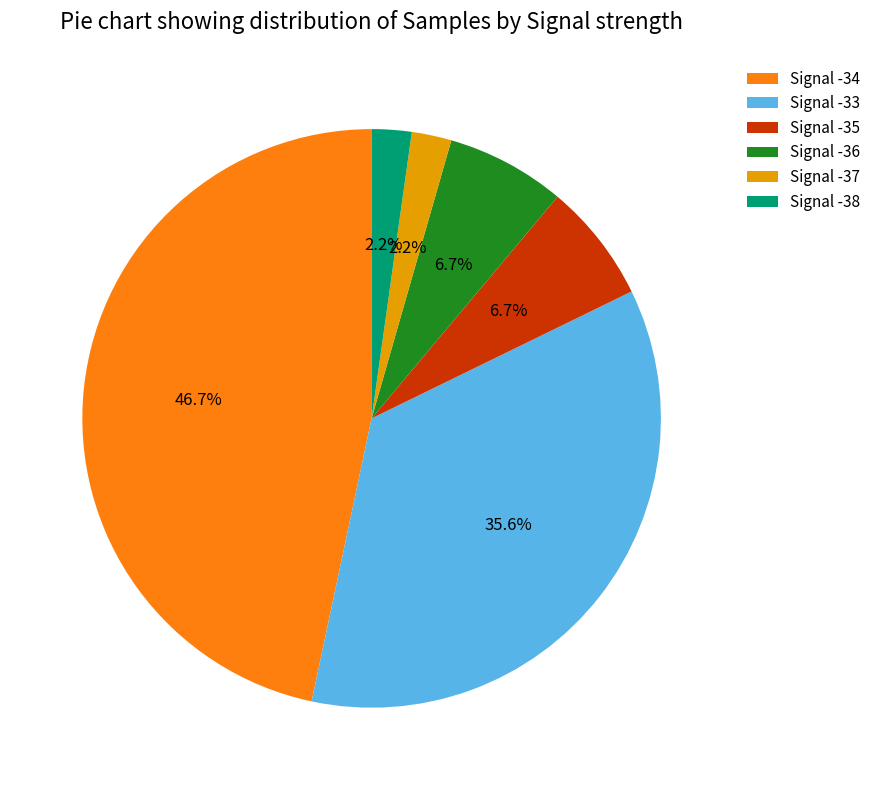

Is Signal -34 the majority of the pie?

No